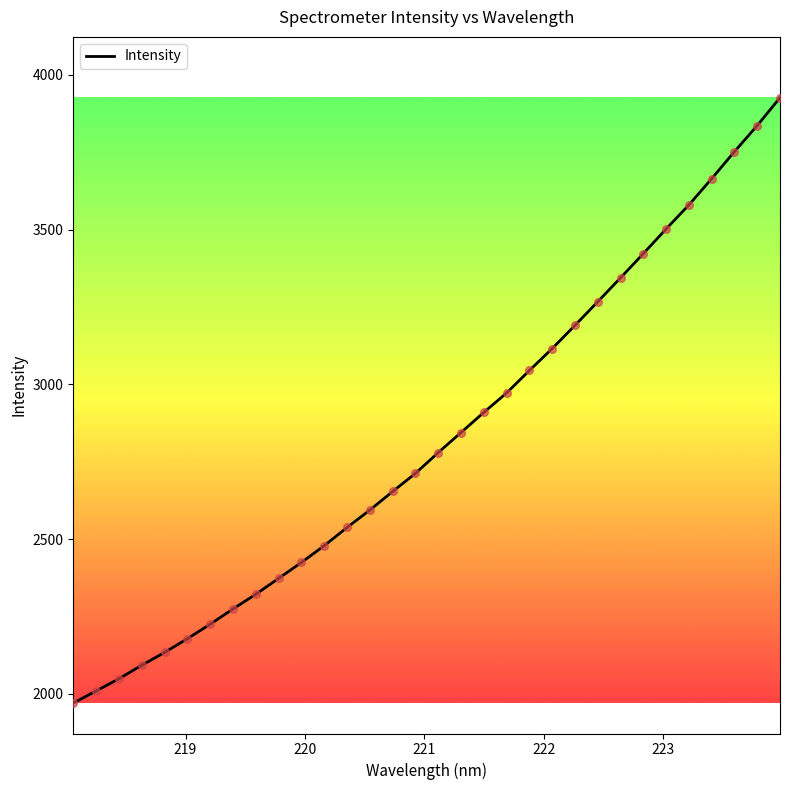

What is the minimum value shown in the chart?

1970.0